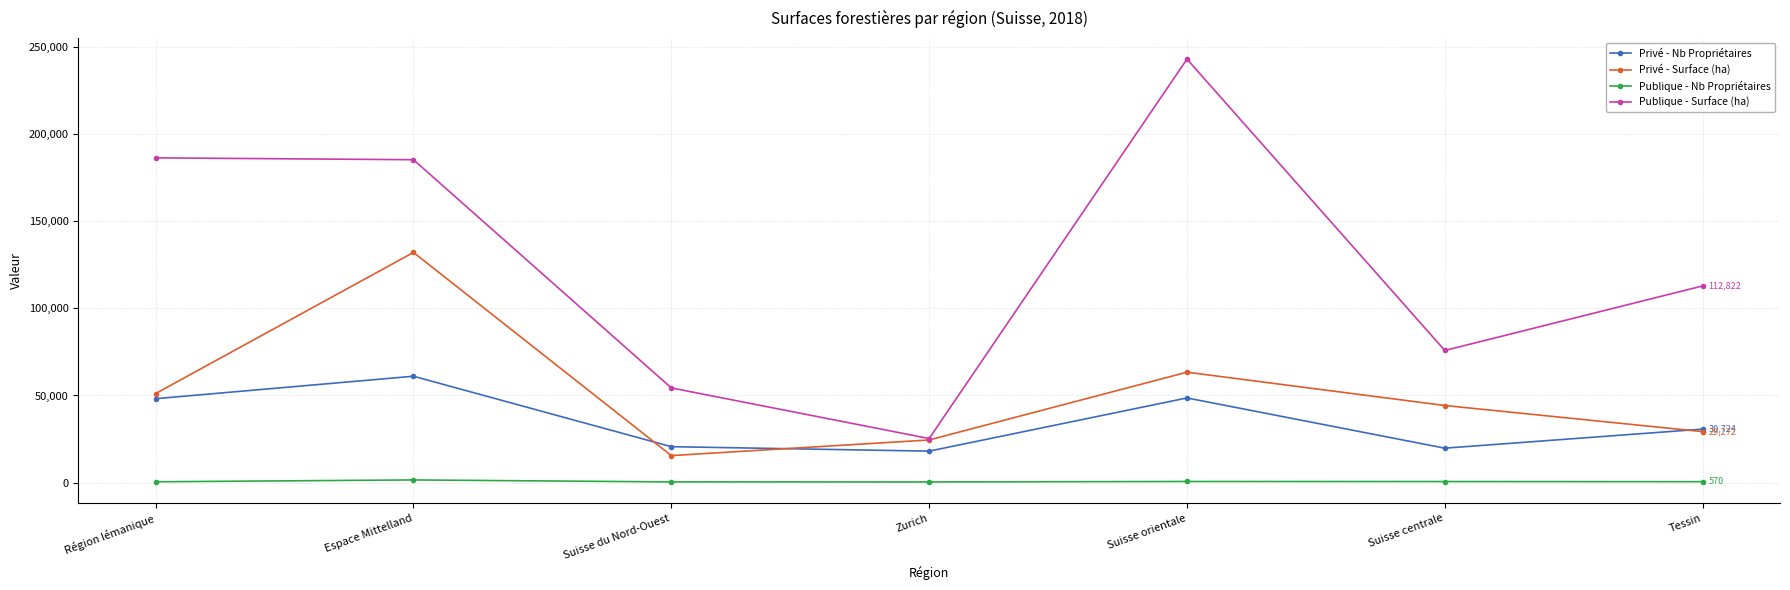

How many interior local peaks does the Privé - Surface (ha) series have?

2